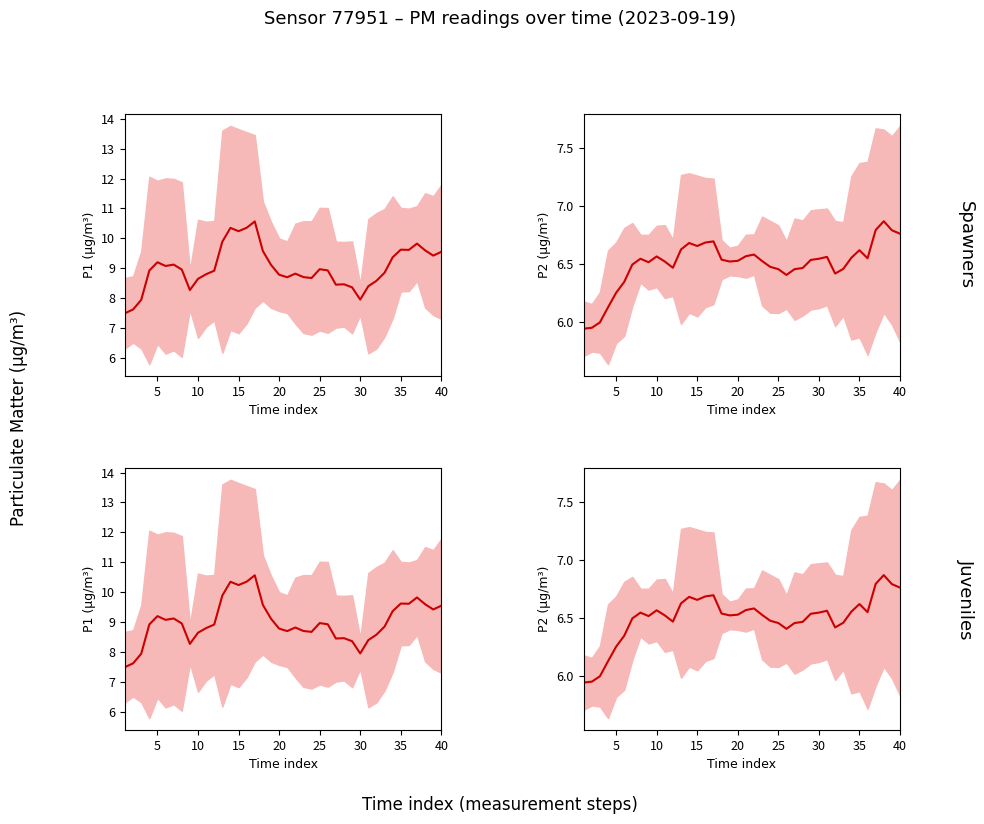

Is it true that Rolling mean (P2) equals 1.4 at 5?

False